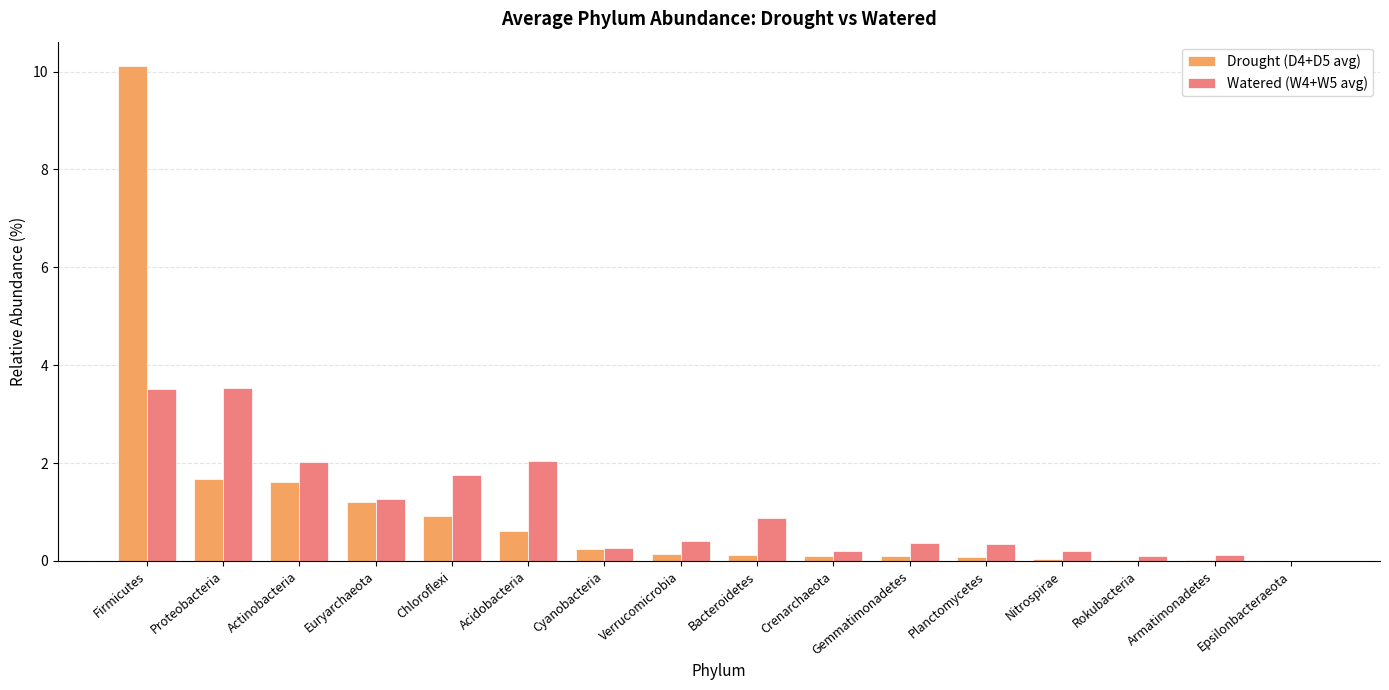

At which category is the sum across all series the highest?

Firmicutes